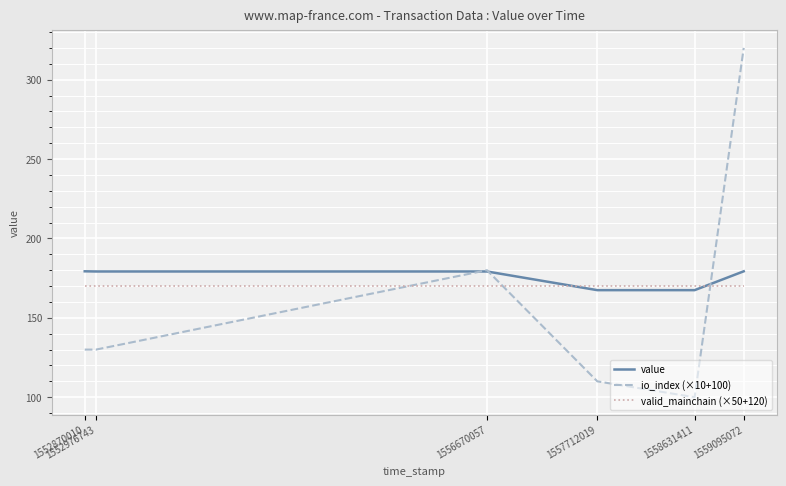

True or false: valid_mainchain (×50+120) has more than 2 interior local peaks.

False